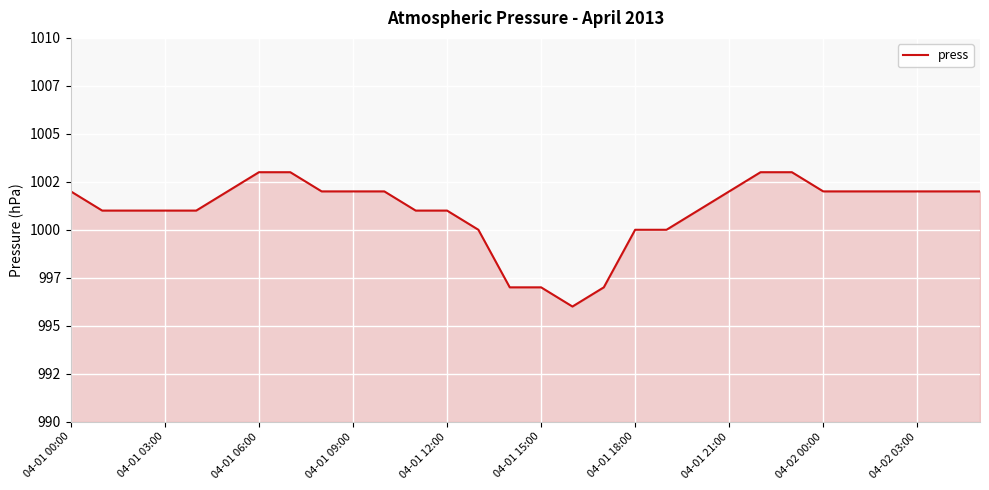

Does the chart display data point markers on the line(s)?

No